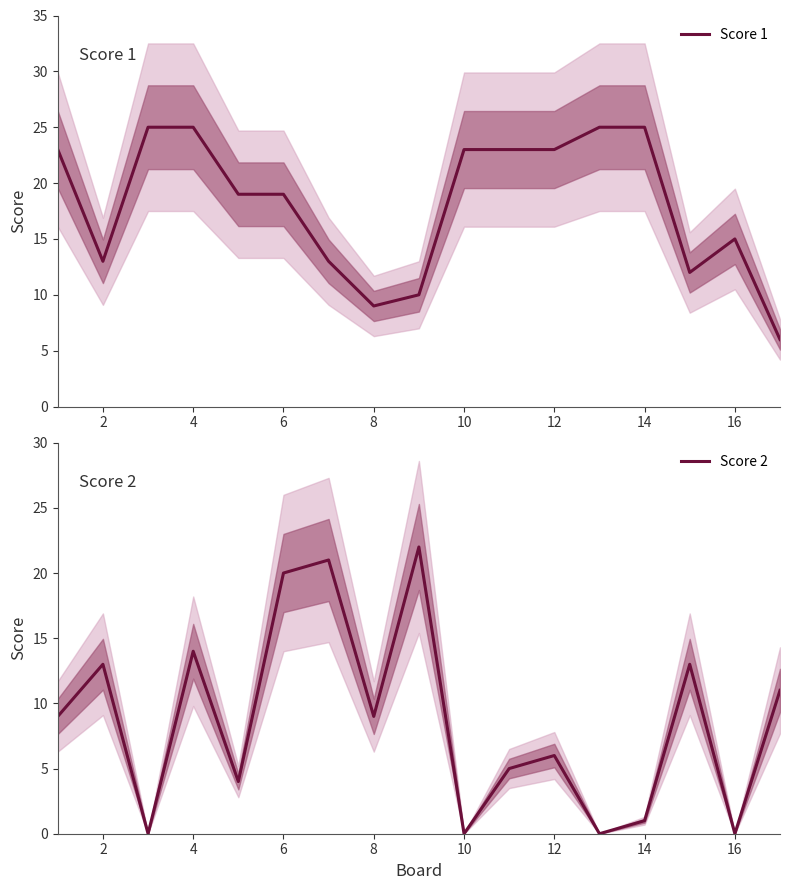

Reading left to right, list all the values displayed in this chart.

Score 1: 23	13	25	25	19	19	13	9	10	23	23	23	25	25	12	15	6
Score 2: 9	13	0	14	4	20	21	9	22	0	5	6	0	1	13	0	11